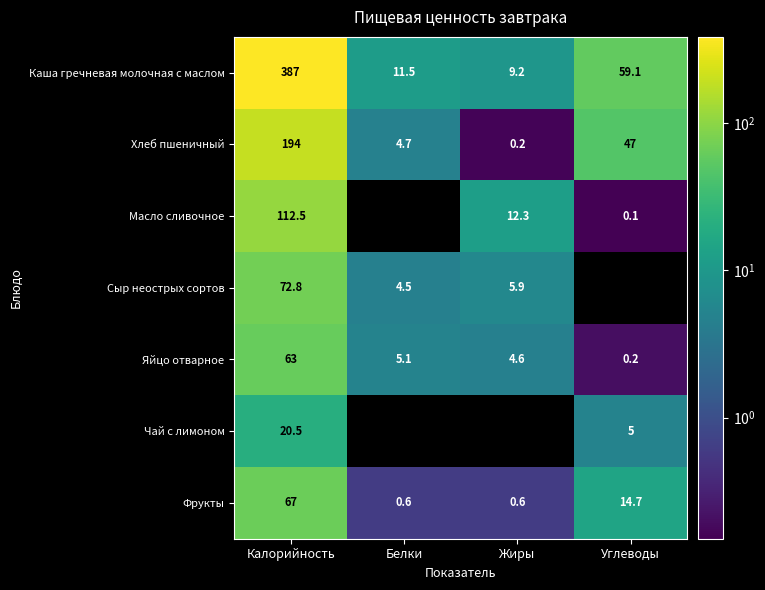

True or false: Чай с лимоном has a value of 0.0 at Жиры.

True